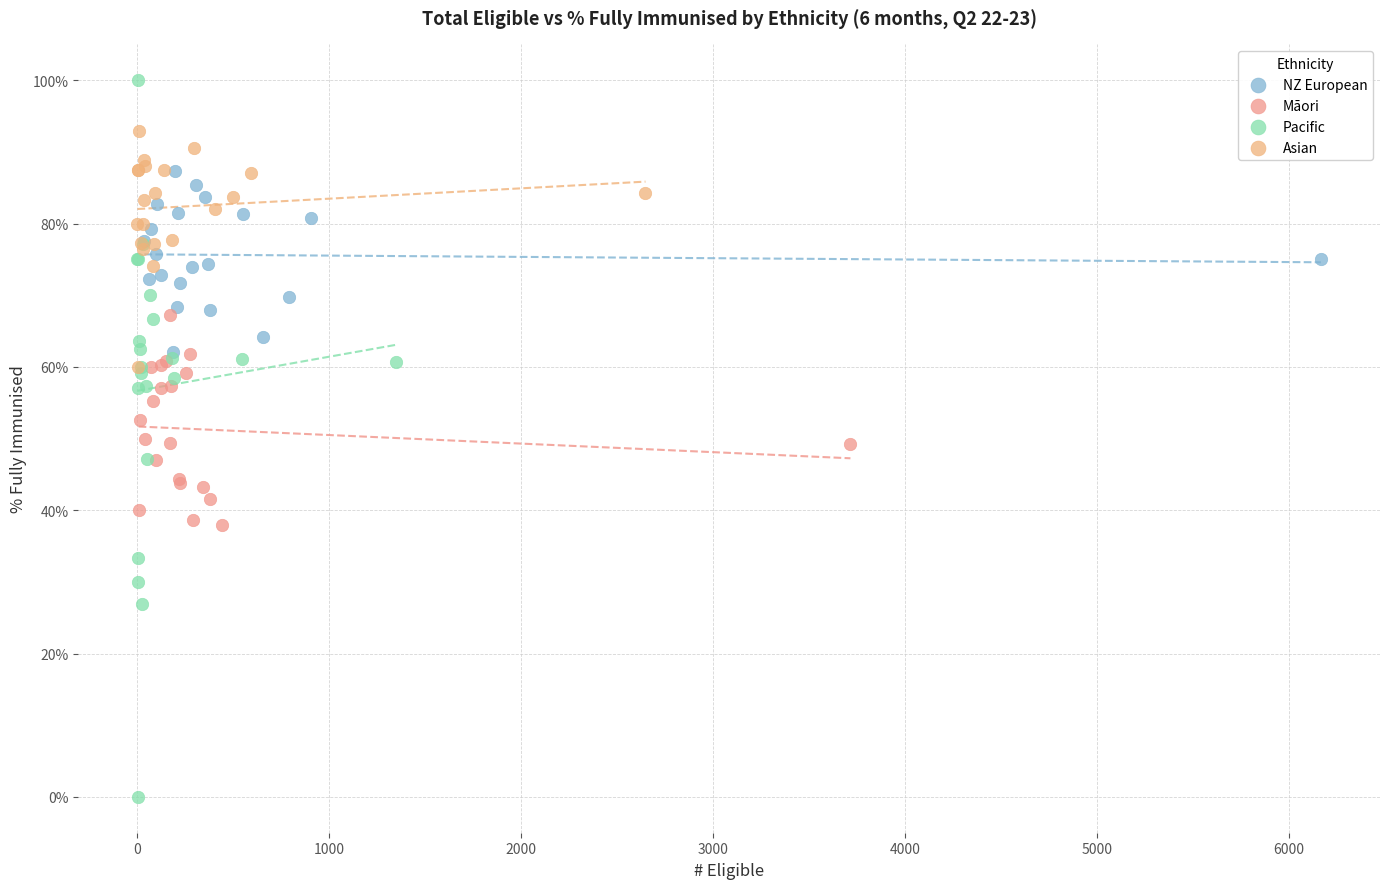

Which series contains the highest Y value?

Pacific